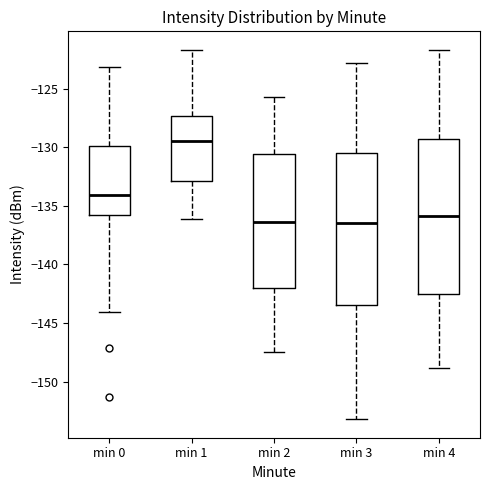

Reading left to right, transcribe this box plot: for each box, give where its median line is, the range the box spans, and where its two whiskers end, as read against the y-axis. The values are not printed on the chart, so give them approximately, as read against the axis.

min 0: median -134.0, box -136.0 to -130.0, whiskers -144.0 to -123.0
min 1: median -129.5, box -133.0 to -127.5, whiskers -136.0 to -121.5
min 2: median -136.5, box -142.0 to -130.5, whiskers -147.5 to -125.5
min 3: median -136.5, box -143.5 to -130.5, whiskers -153.0 to -123.0
min 4: median -136.0, box -142.5 to -129.5, whiskers -149.0 to -121.5